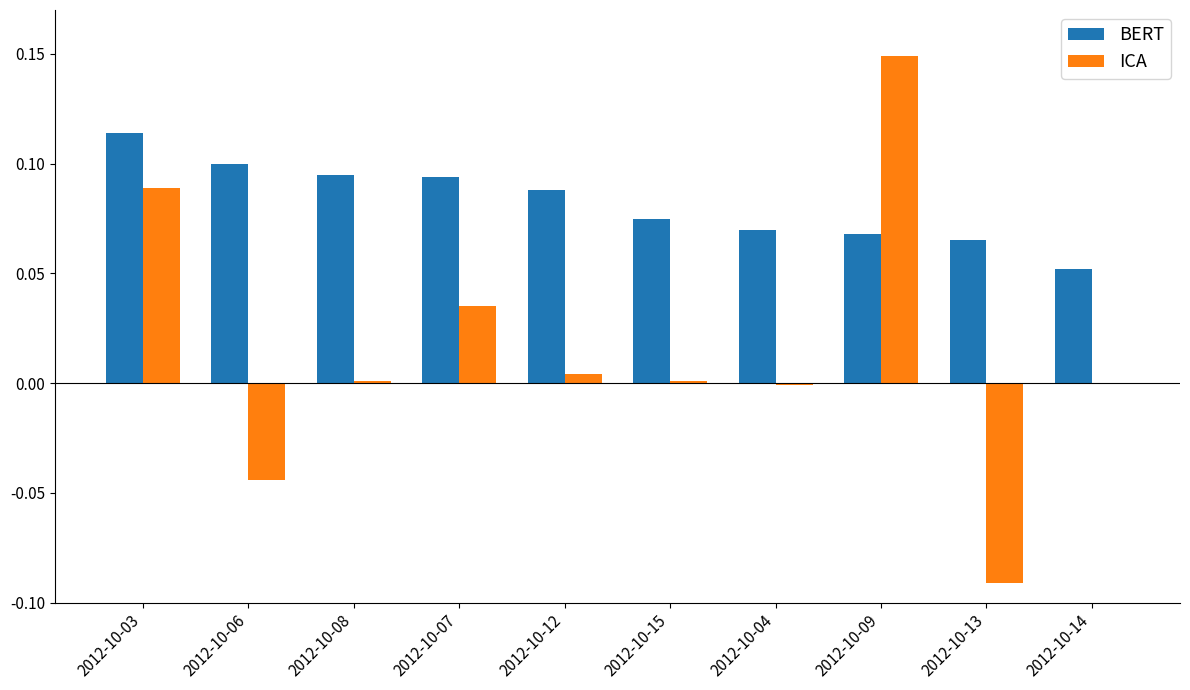

What is the sum of all BERT values?

0.8